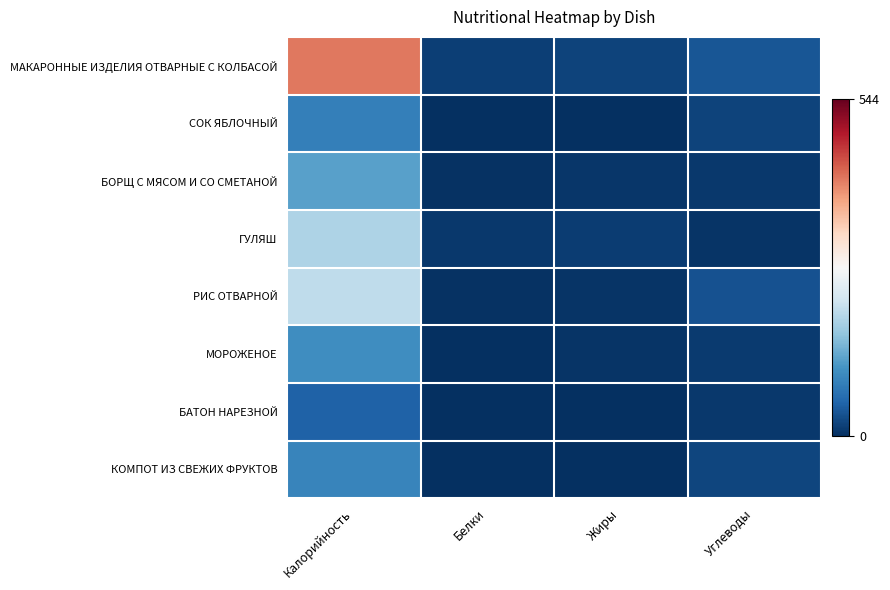

At how many categories does at least one series exceed 124?

1